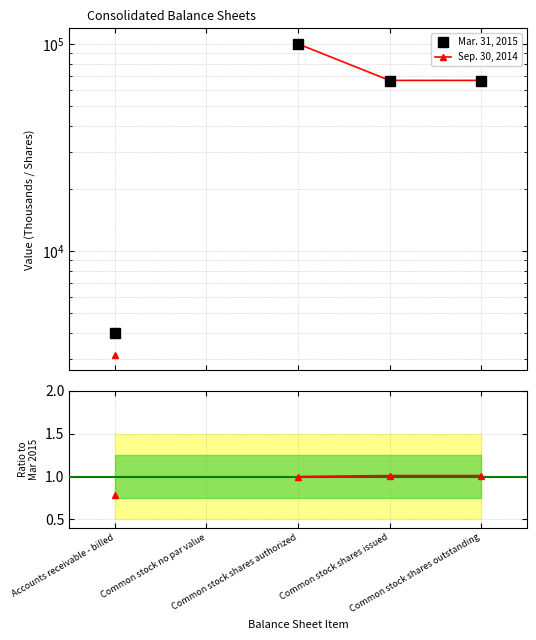

True or false: Mar. 31, 2015 and Sep. 30, 2014 / Mar. 31, 2015 cross at least once.

False